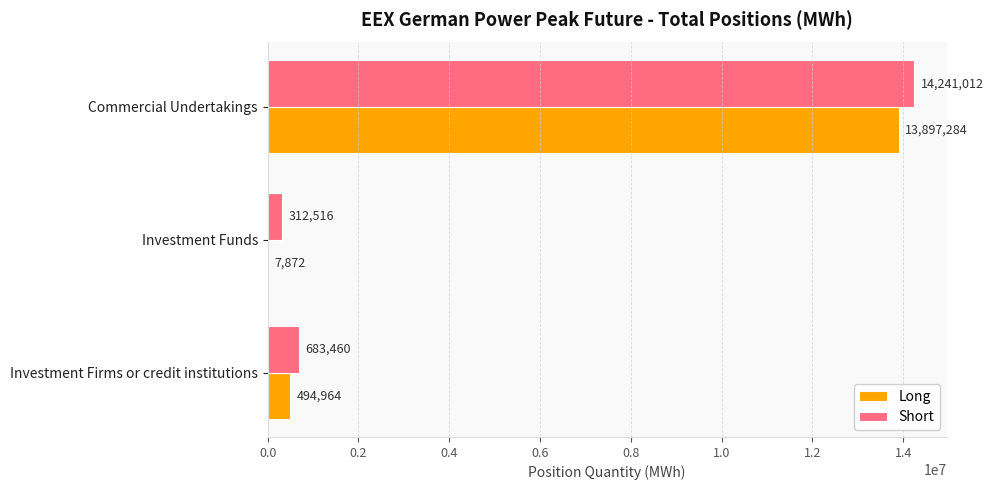

What is the sum of all Short values?

15236988